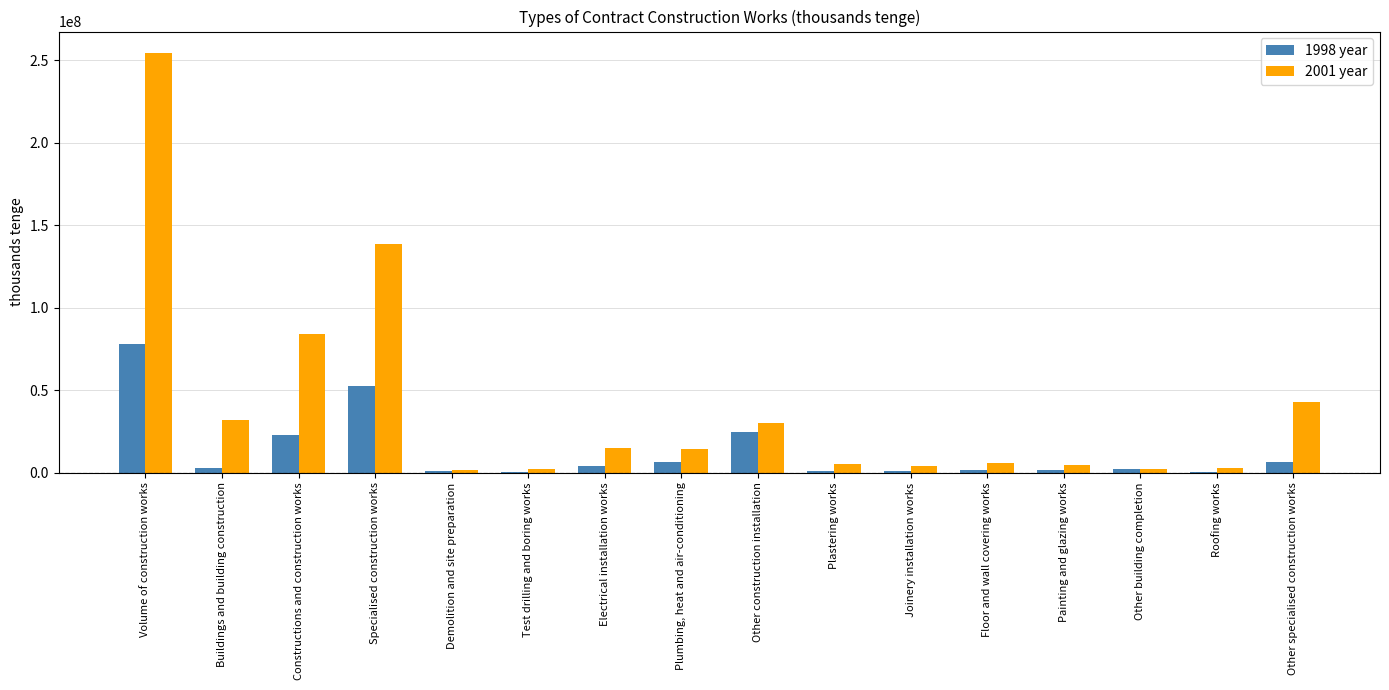

What is the maximum value shown in the chart?

254586430